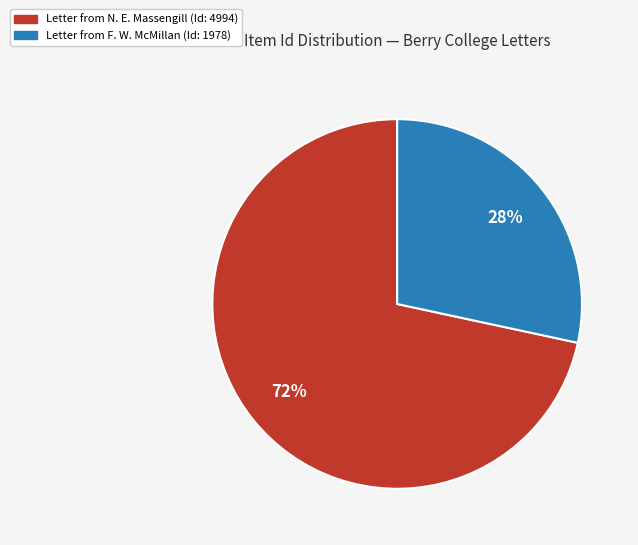

Is there any slice that represents more than half of the pie?

Yes